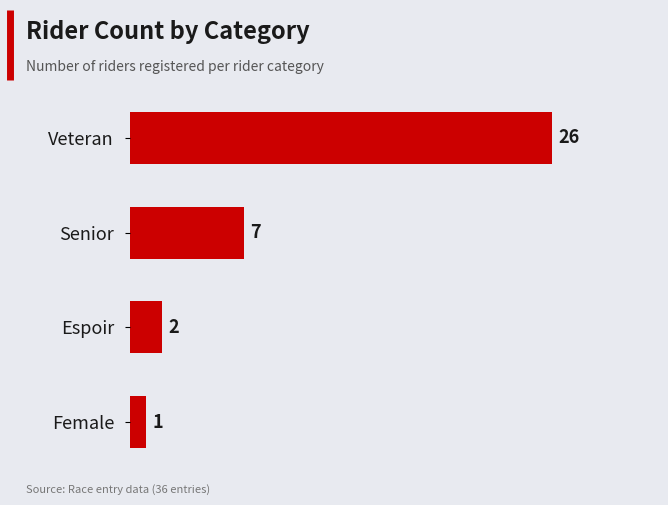

Between Senior and Female, which is larger?

Senior